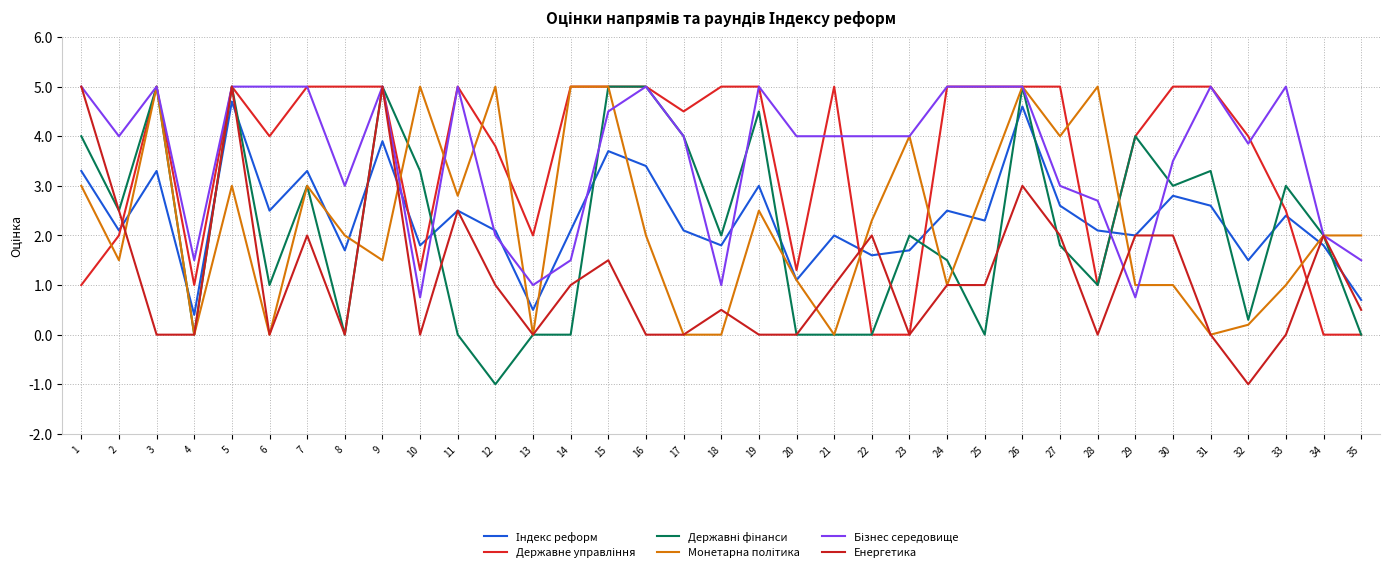

Reading right to left, transcribe all the data shown in this chart.

Індекс реформ: 35=0.7	34=1.8	33=2.4	32=1.5	31=2.6	30=2.8	29=2.0	28=2.1	27=2.6	26=4.6	25=2.3	24=2.5	23=1.7	22=1.6	21=2.0	20=1.1	19=3.0	18=1.8	17=2.1	16=3.4	15=3.7	14=2.1	13=0.5	12=2.1	11=2.5	10=1.8	9=3.9	8=1.7	7=3.3	6=2.5	5=4.7	4=0.4	3=3.3	2=2.1	1=3.3
Державне управління: 35=0.0	34=0.0	33=2.5	32=4.0	31=5.0	30=5.0	29=4.0	28=1.0	27=5.0	26=5.0	25=5.0	24=5.0	23=0.0	22=0.0	21=5.0	20=1.3	19=5.0	18=5.0	17=4.5	16=5.0	15=5.0	14=5.0	13=2.0	12=3.8	11=5.0	10=1.3	9=5.0	8=5.0	7=5.0	6=4.0	5=5.0	4=1.0	3=5.0	2=2.0	1=1.0
Державні фінанси: 35=0.0	34=2.0	33=3.0	32=0.3	31=3.3	30=3.0	29=4.0	28=1.0	27=1.8	26=5.0	25=0.0	24=1.5	23=2.0	22=0.0	21=0.0	20=0.0	19=4.5	18=2.0	17=4.0	16=5.0	15=5.0	14=0.0	13=0.0	12=-1.0	11=0.0	10=3.3	9=5.0	8=0.0	7=3.0	6=1.0	5=5.0	4=0.0	3=5.0	2=2.5	1=4.0
Монетарна політика: 35=2.0	34=2.0	33=1.0	32=0.2	31=0.0	30=1.0	29=1.0	28=5.0	27=4.0	26=5.0	25=3.0	24=1.0	23=4.0	22=2.3	21=0.0	20=1.1	19=2.5	18=0.0	17=0.0	16=2.0	15=5.0	14=5.0	13=0.0	12=5.0	11=2.8	10=5.0	9=1.5	8=2.0	7=3.0	6=0.0	5=3.0	4=0.0	3=5.0	2=1.5	1=3.0
Бізнес середовище: 35=1.5	34=2.0	33=5.0	32=3.9	31=5.0	30=3.5	29=0.8	28=2.7	27=3.0	26=5.0	25=5.0	24=5.0	23=4.0	22=4.0	21=4.0	20=4.0	19=5.0	18=1.0	17=4.0	16=5.0	15=4.5	14=1.5	13=1.0	12=2.0	11=5.0	10=0.8	9=5.0	8=3.0	7=5.0	6=5.0	5=5.0	4=1.5	3=5.0	2=4.0	1=5.0
Енергетика: 35=0.5	34=2.0	33=0.0	32=-1.0	31=0.0	30=2.0	29=2.0	28=0.0	27=2.0	26=3.0	25=1.0	24=1.0	23=0.0	22=2.0	21=1.0	20=0.0	19=0.0	18=0.5	17=0.0	16=0.0	15=1.5	14=1.0	13=0.0	12=1.0	11=2.5	10=0.0	9=5.0	8=0.0	7=2.0	6=0.0	5=5.0	4=0.0	3=0.0	2=2.5	1=5.0